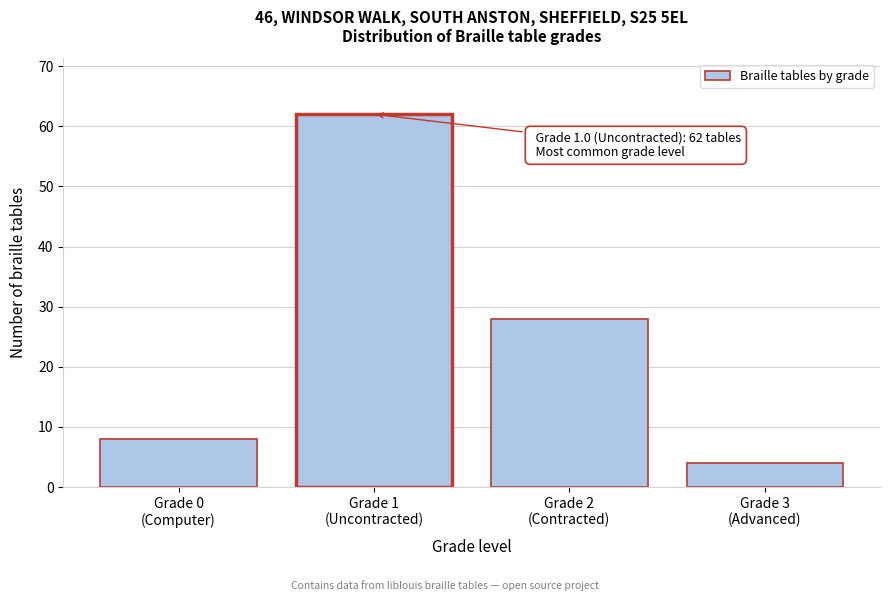

Reading right to left, transcribe all the data shown in this chart.

4	28	62	8